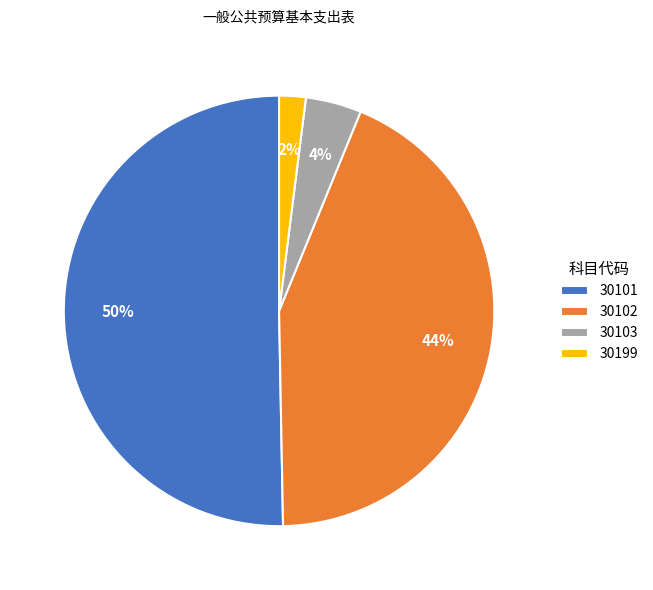

The 30102 slice represents 38% of the pie. True or false?

False